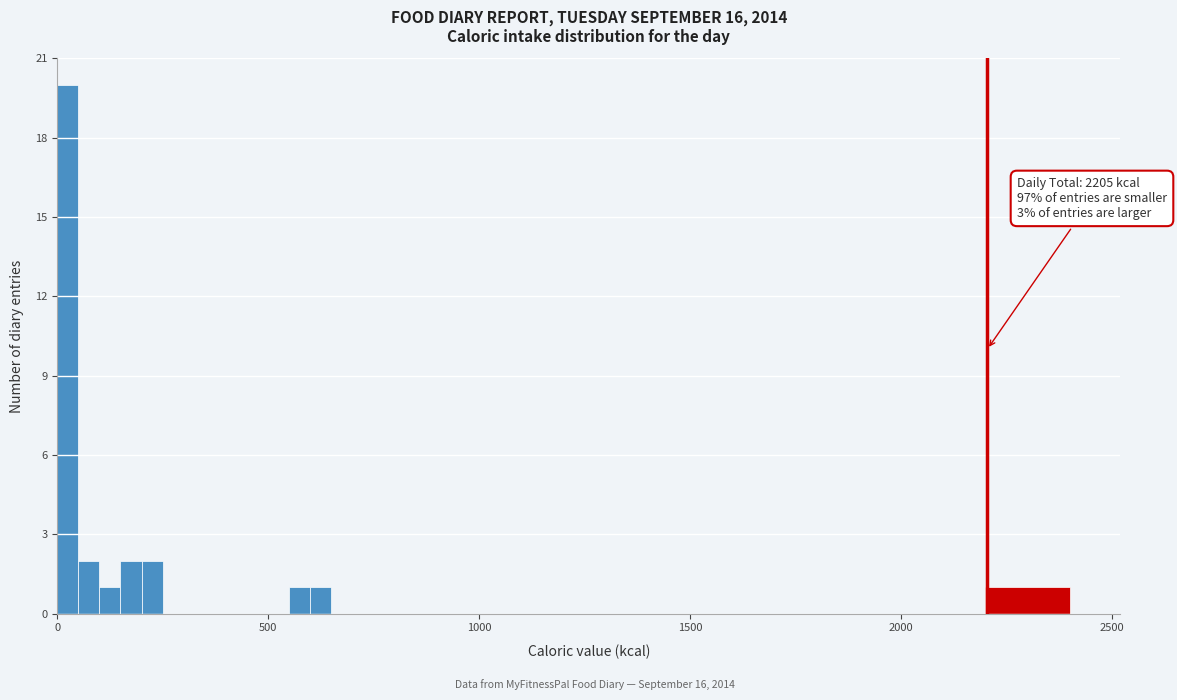

Around what value on the x-axis is the tallest bar? Give the approximate position of its centre, as read against the axis.

50